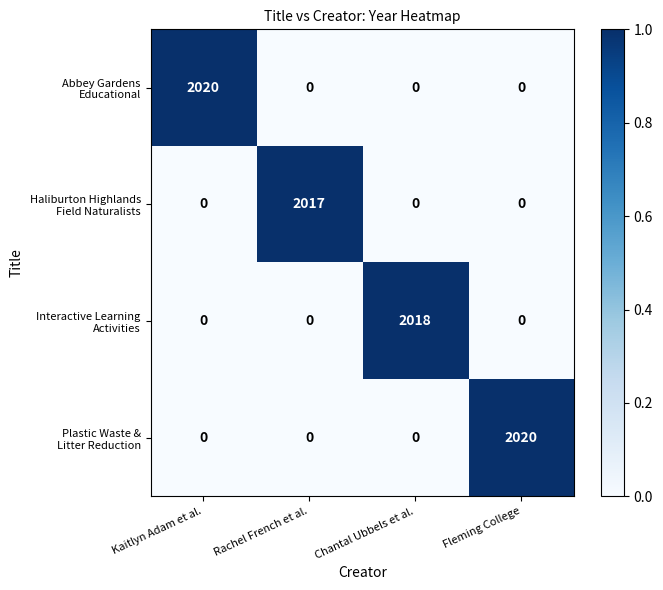

What is the total value across all series at Kaitlyn Adam et al.?

2020